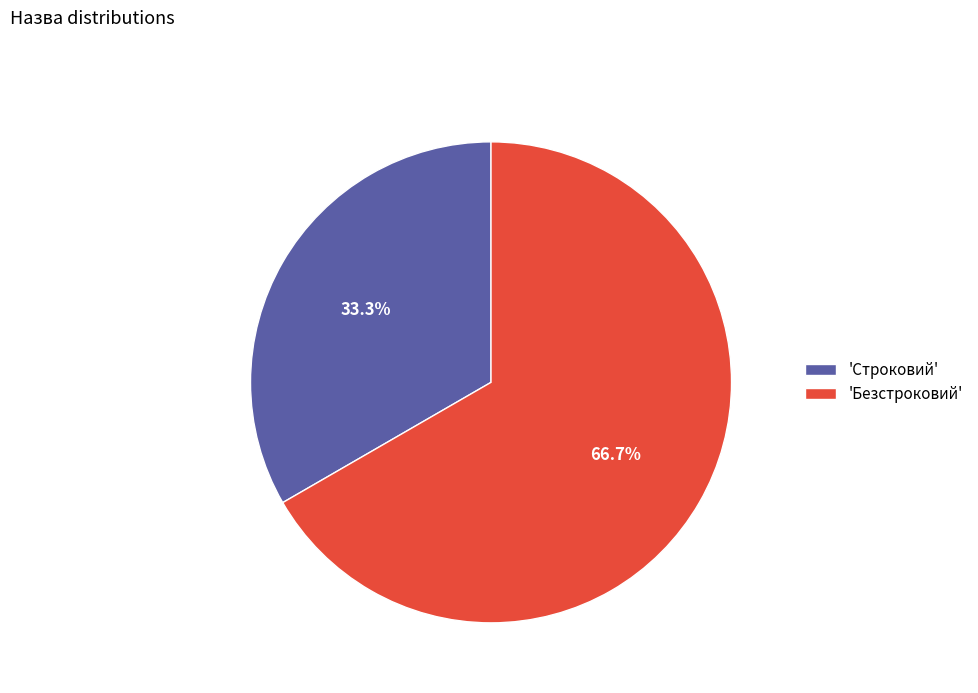

Which category has the biggest portion of the pie?

'Безстроковий'